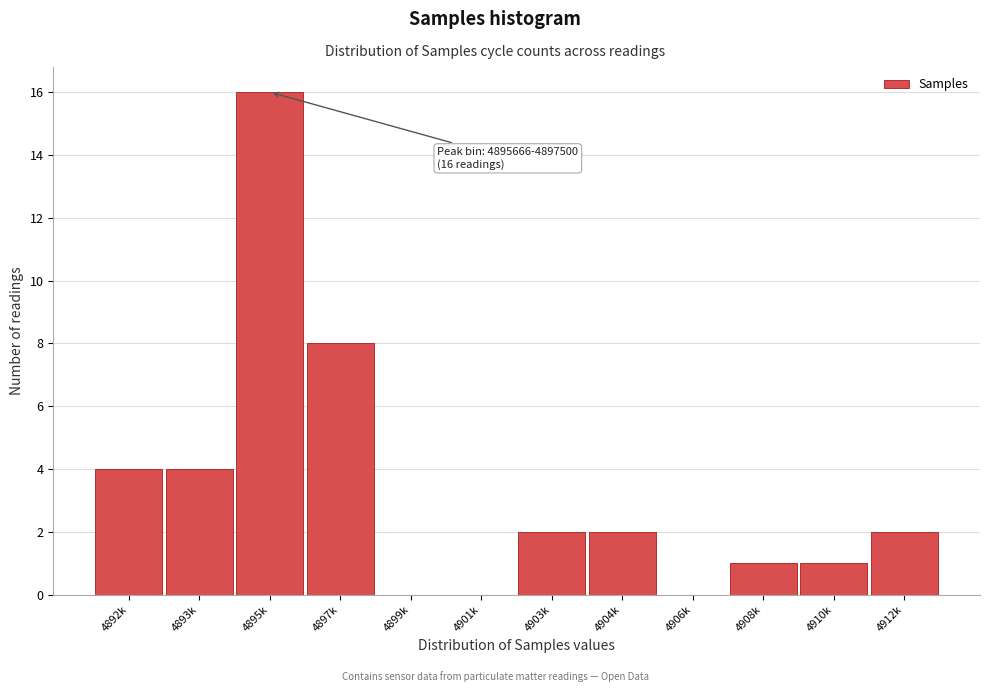

Reading left to right, what are all the values shown in this chart?

4892k=4	4893k=4	4895k=16	4897k=8	4899k=0	4901k=0	4903k=2	4904k=2	4906k=0	4908k=1	4910k=1	4912k=2